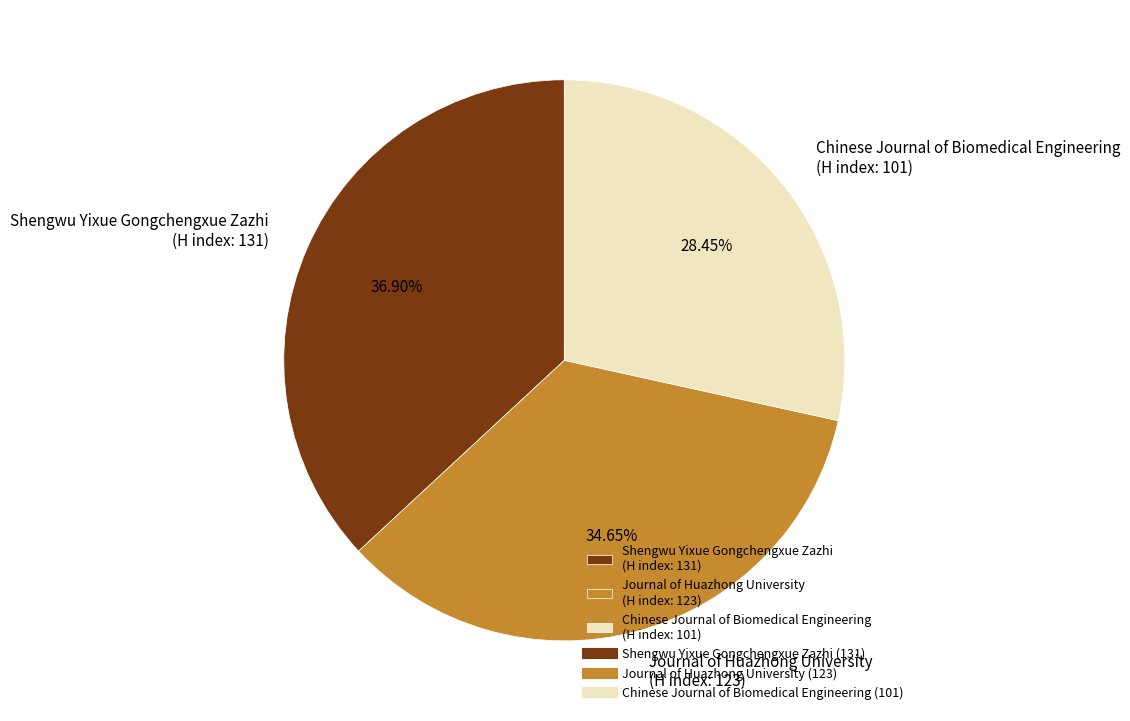

Which slice is the smallest?

Chinese Journal of Biomedical Engineering (H index: 101)